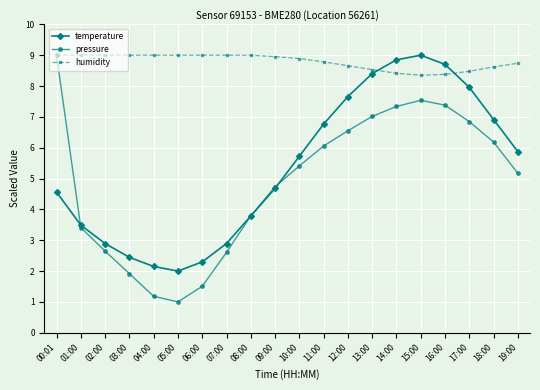

Which series changed the most between 02:00 and 16:00?

temperature